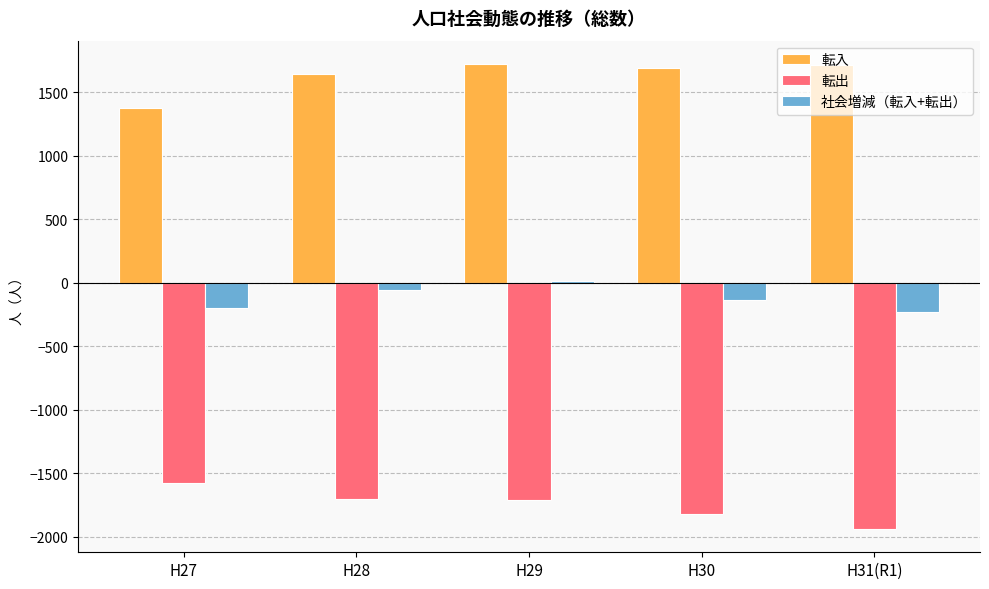

Where is 転入 nearest to the value 1549?

H28